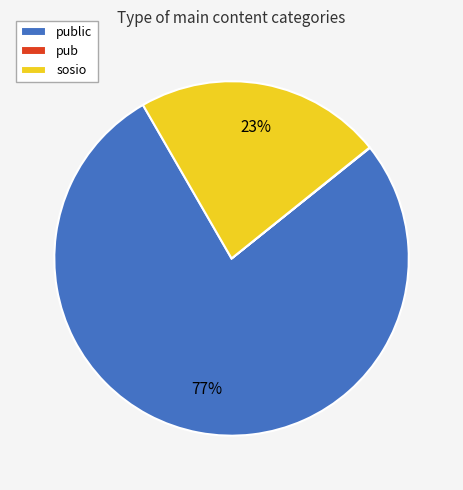

Does any single category account for the majority?

Yes